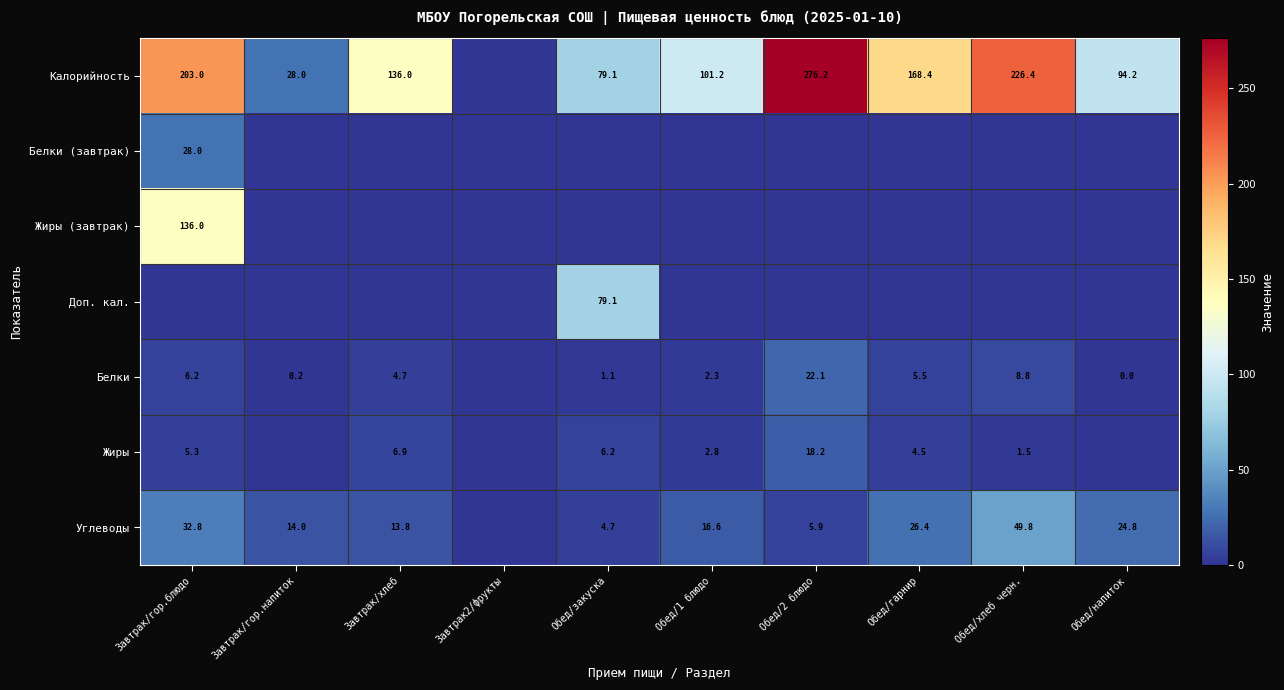

Is it true that Белки equals 3.7 at Завтрак/гор.блюдо?

False